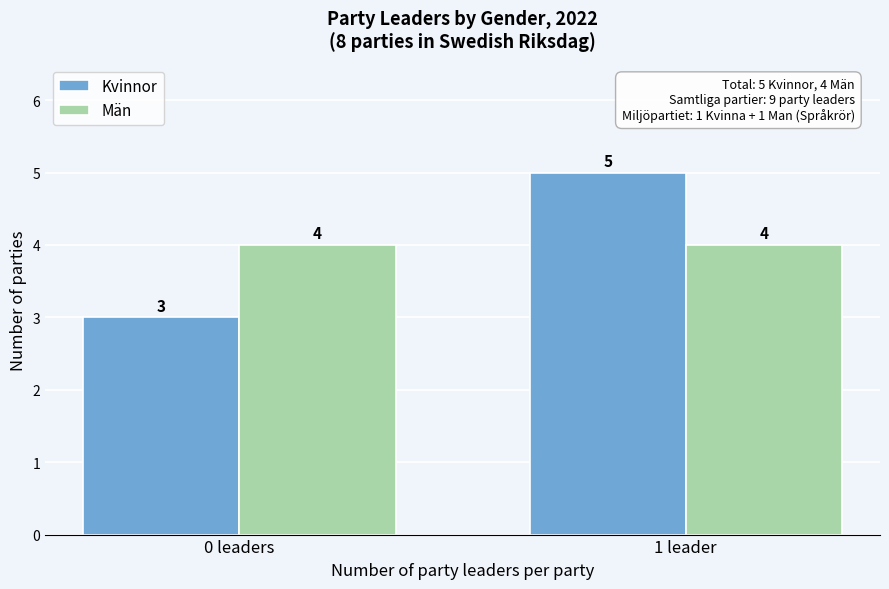

Reading left to right, transcribe all the data shown in this chart.

Kvinnor: 0 leaders=3	1 leader=5
Män: 0 leaders=4	1 leader=4